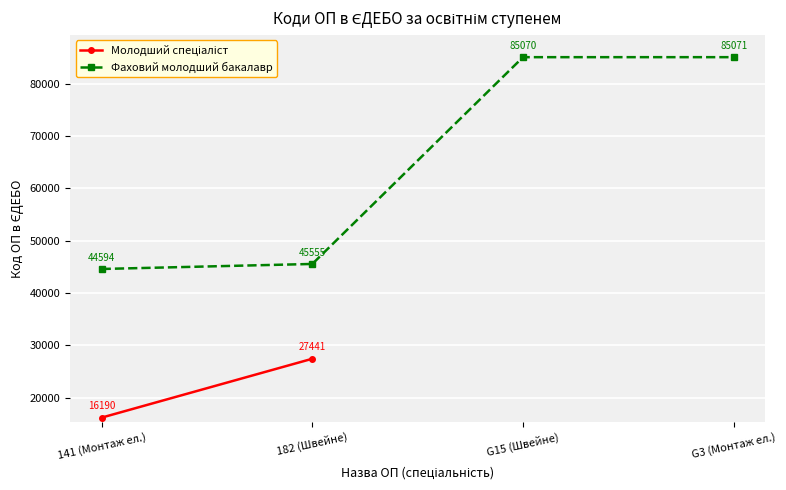

What is the difference between the values at 141 (Монтаж ел.) and G15 (Швейне)?

40476